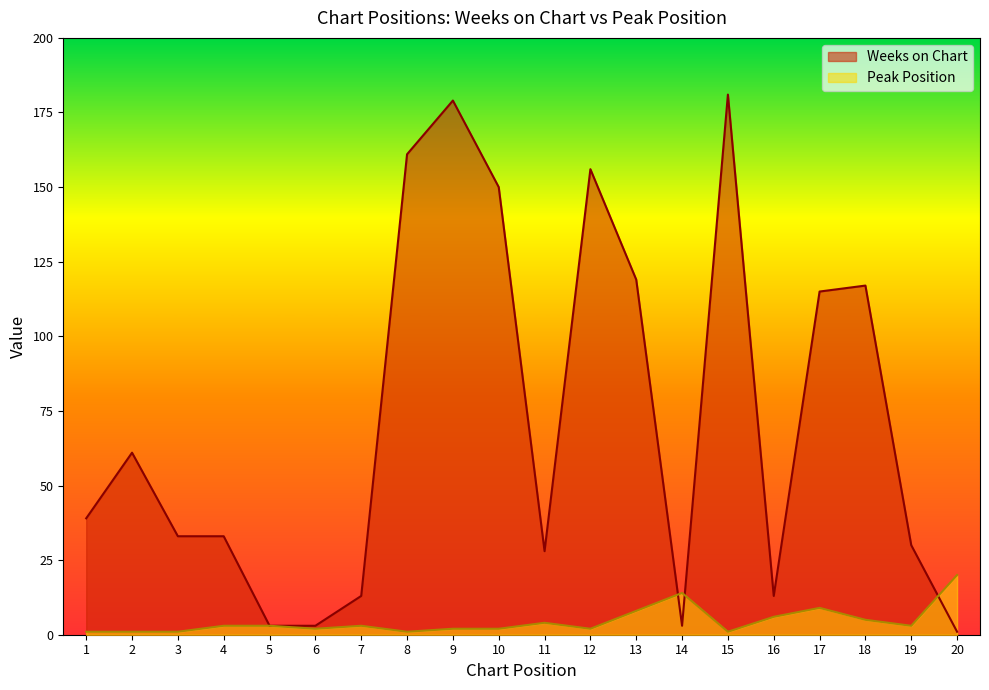

What is the difference between the maximum and second lowest values in the Peak Position series?

19